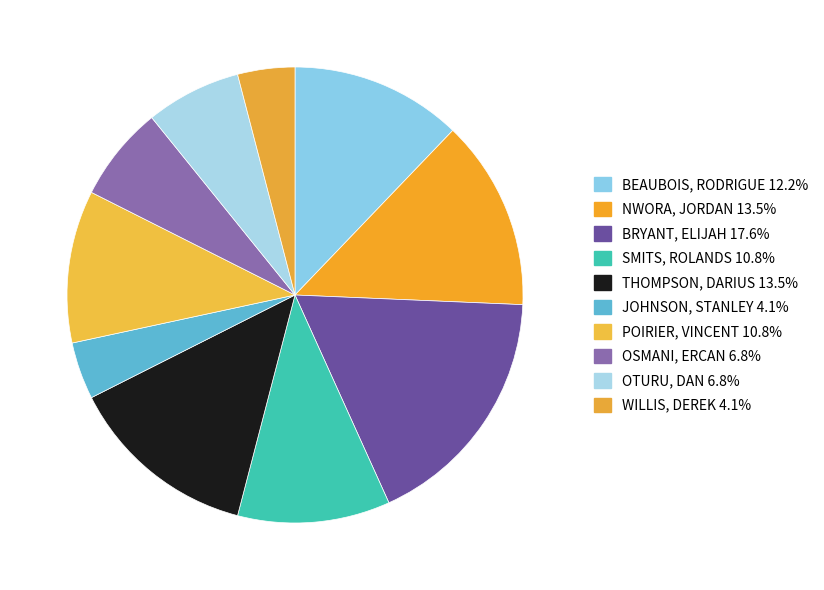

Combined, what portion of the pie is BRYANT, ELIJAH and BEAUBOIS, RODRIGUE?

29.7%